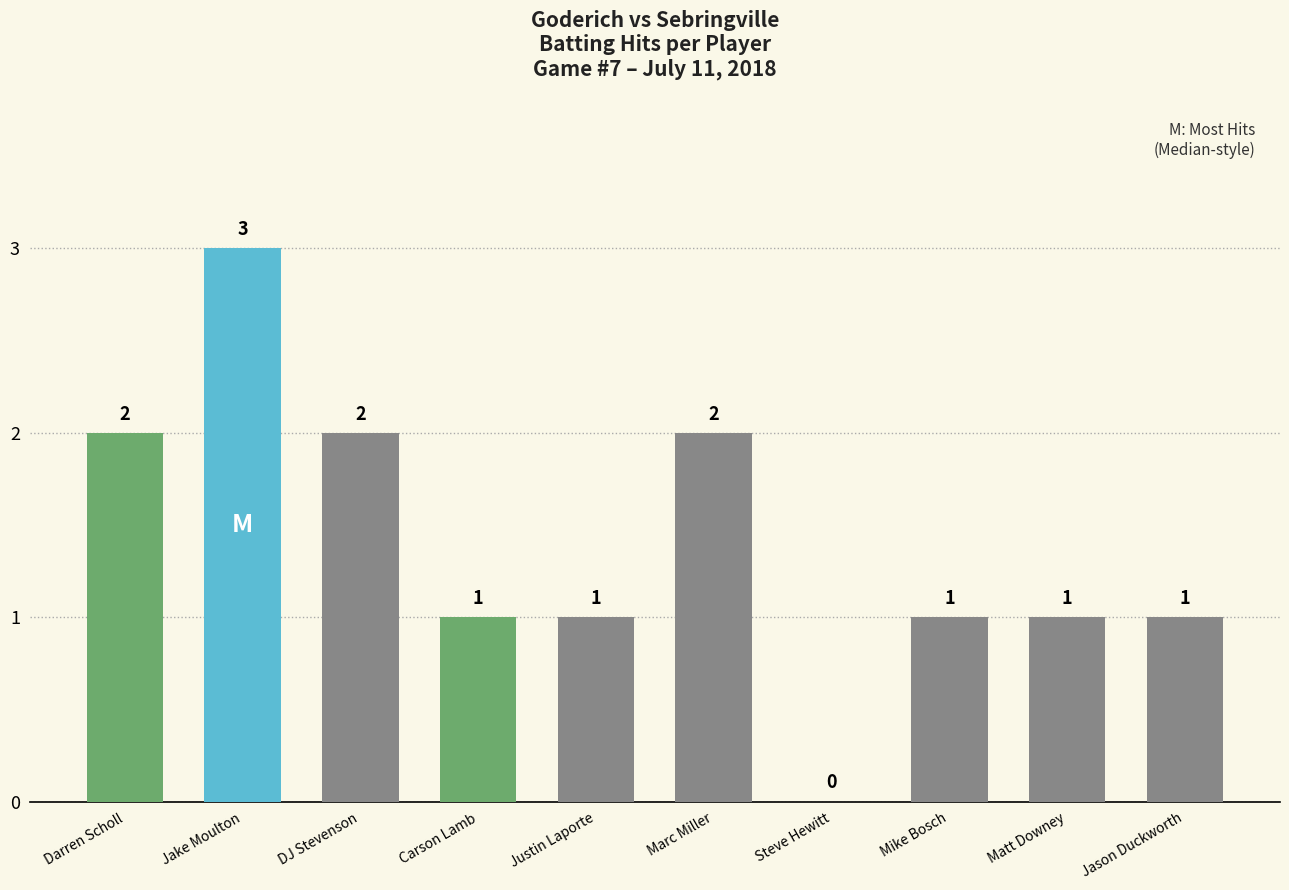

Reading right to left, list all the values displayed in this chart.

1	1	1	0	2	1	1	2	3	2